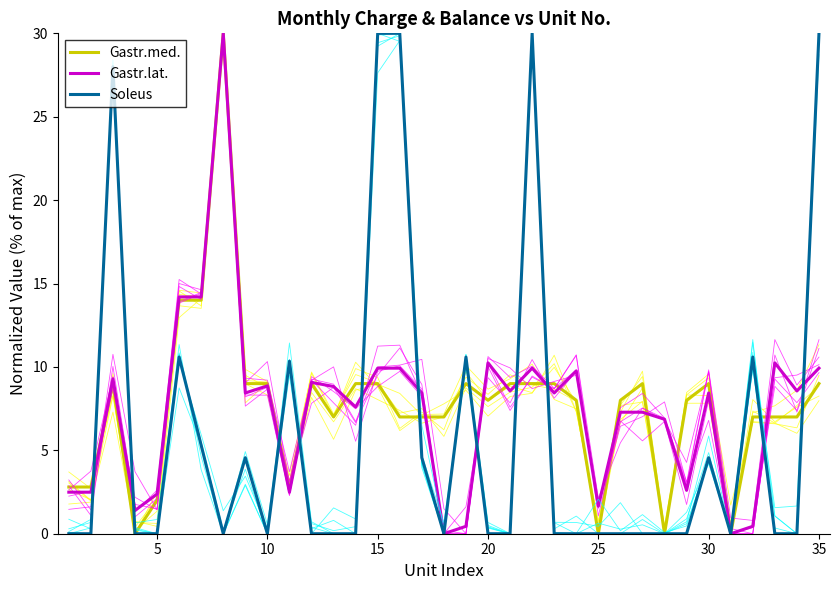

How many positive values does the Gastr.lat. series have?

33